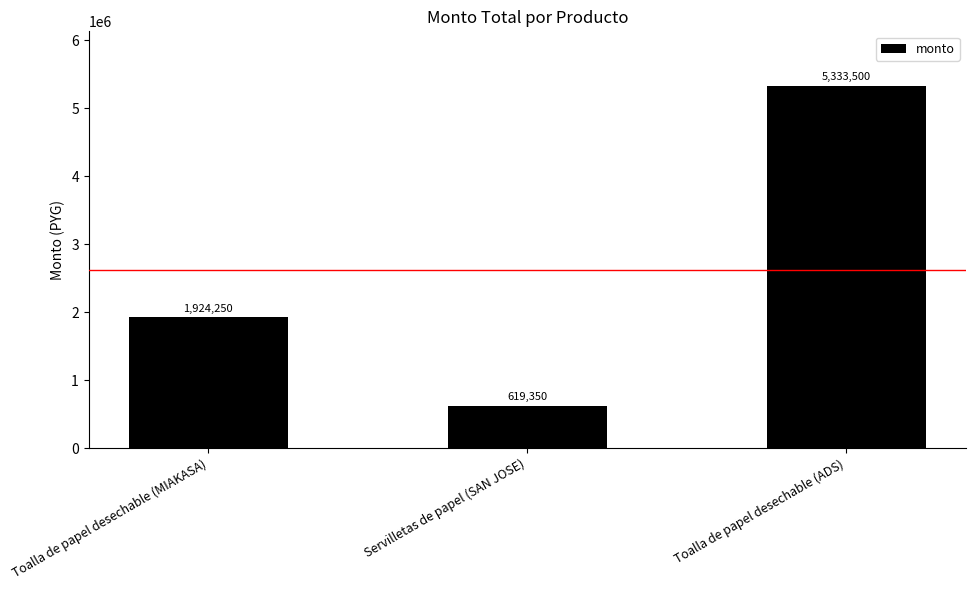

What is the sum of all values?

7877100